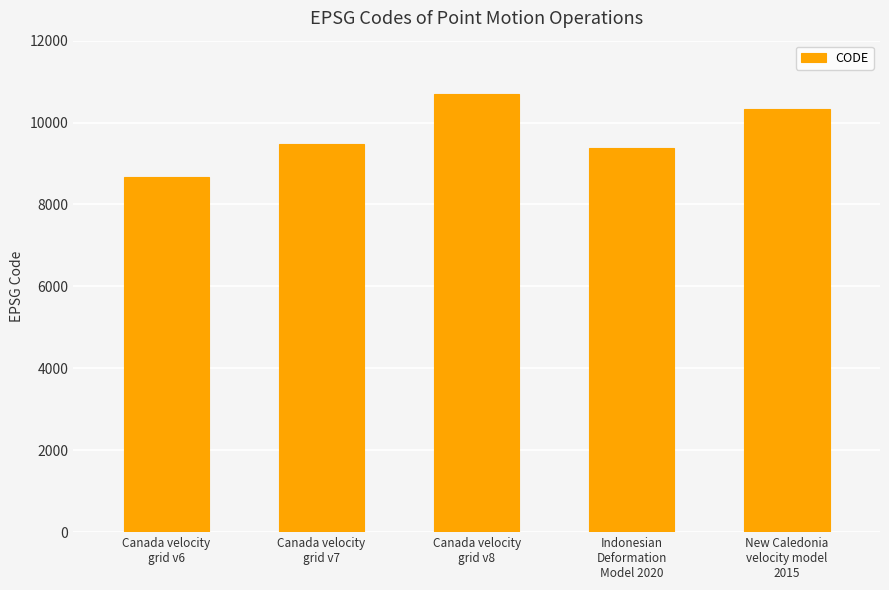

List the labels in order of value, smallest first.

Canada velocity
grid v6, Indonesian
Deformation
Model 2020, Canada velocity
grid v7, New Caledonia
velocity model
2015, Canada velocity
grid v8